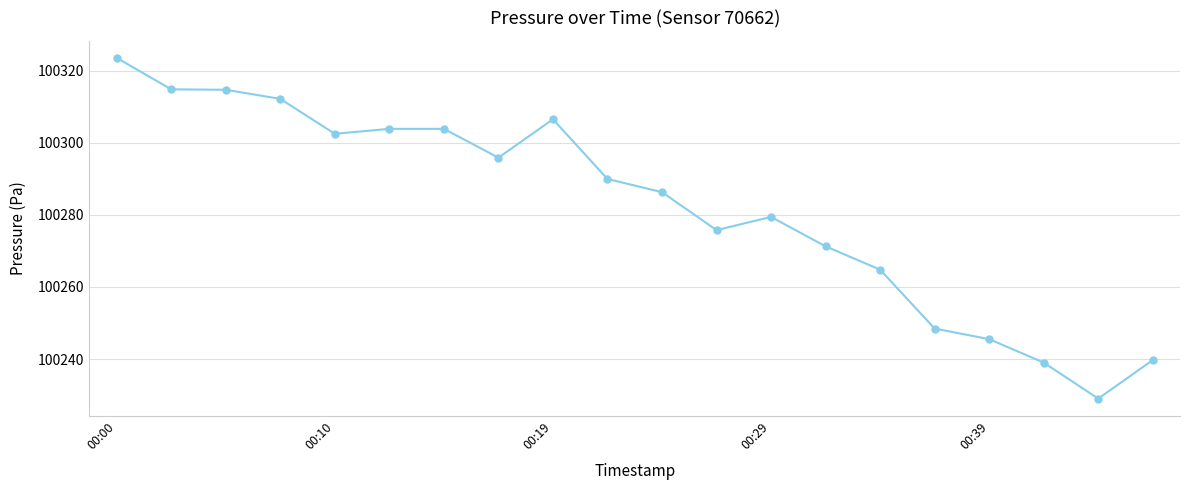

What is the average value?

100282.4